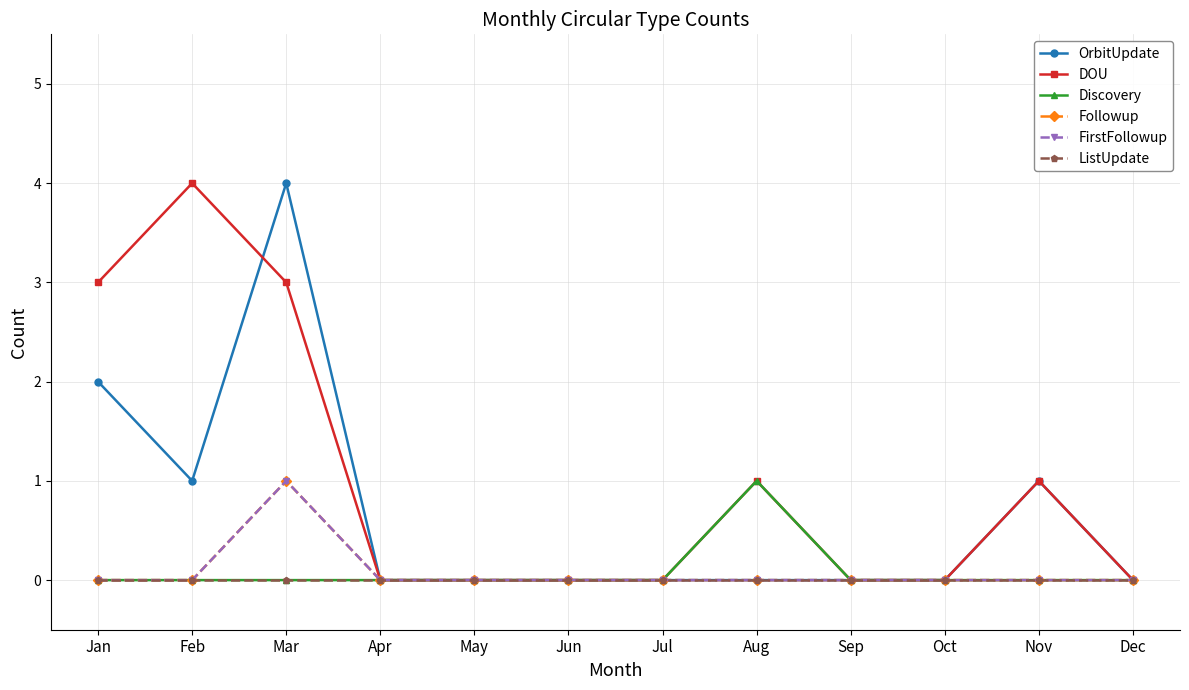

What is the difference between the DOU values at Feb and Jan?

1